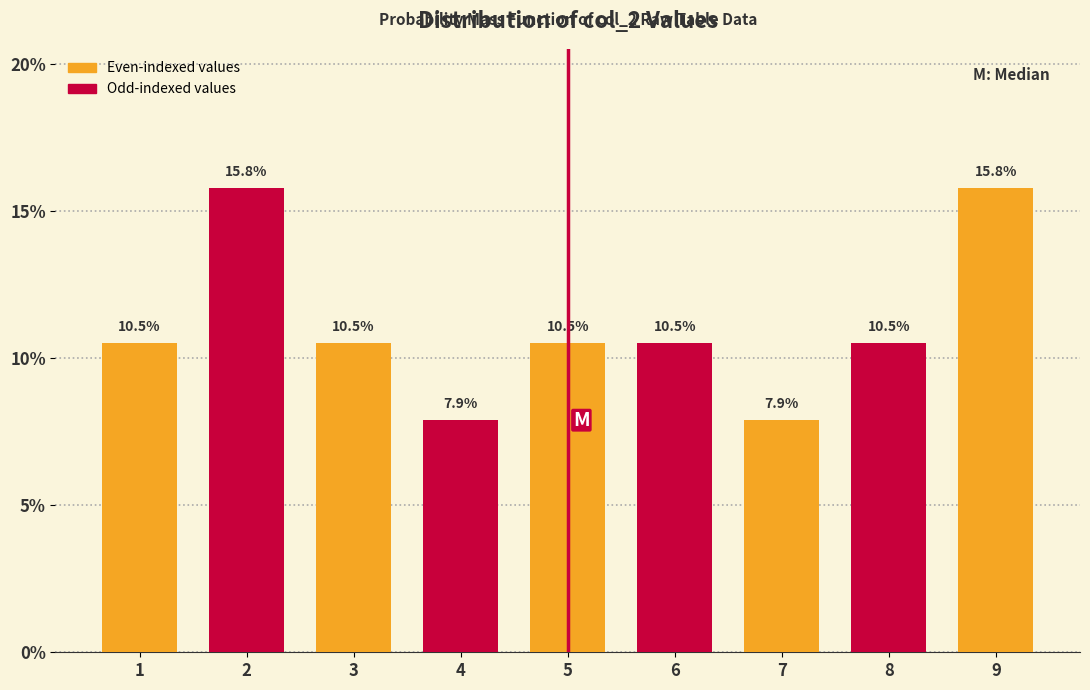

Reading right to left, what are all the values shown in this chart?

9=15.8	8=10.5	7=7.9	6=10.5	5=10.5	4=7.9	3=10.5	2=15.8	1=10.5